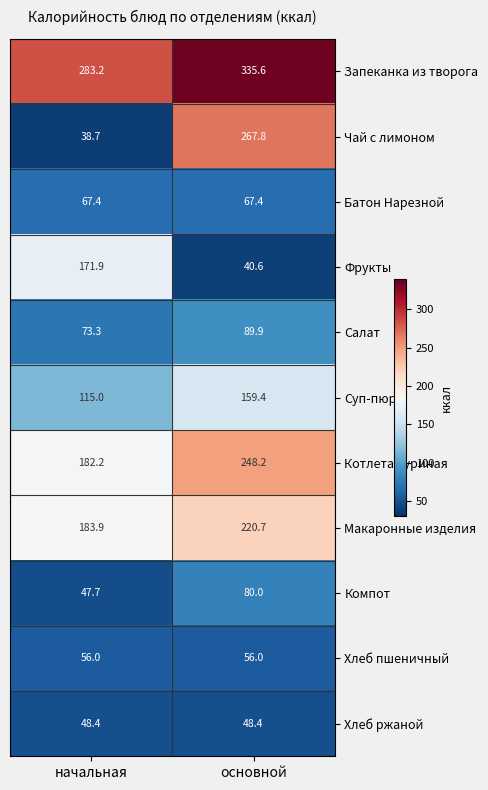

What is the sum of the Компот values at основной and начальная?

127.7